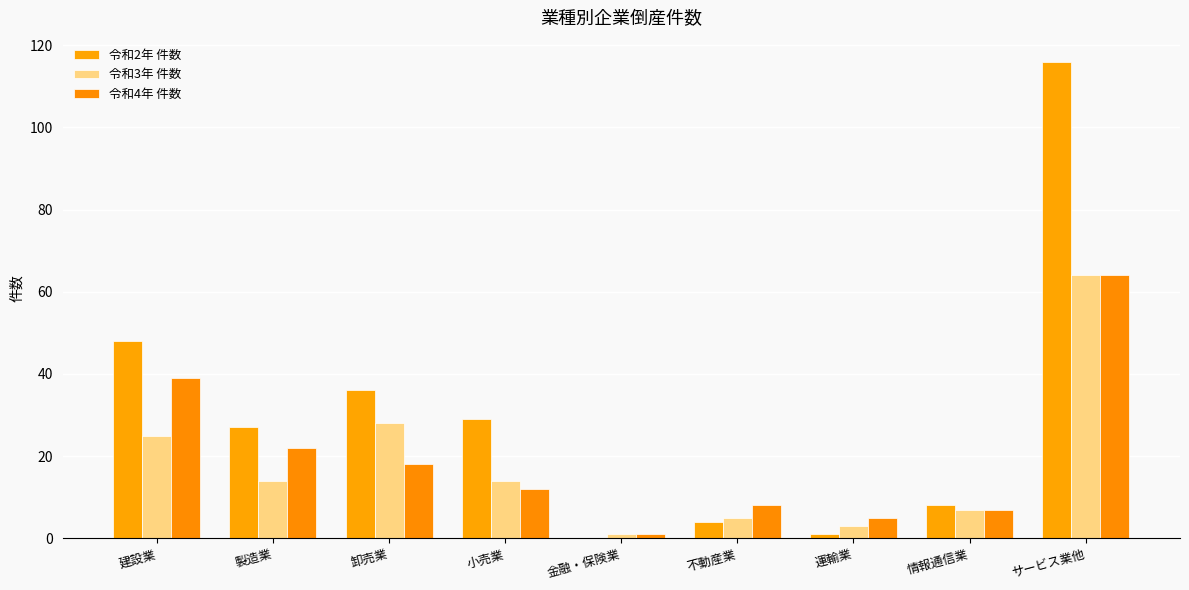

What is the value of the 令和3年 件数 bar at the 2nd from the left?

14